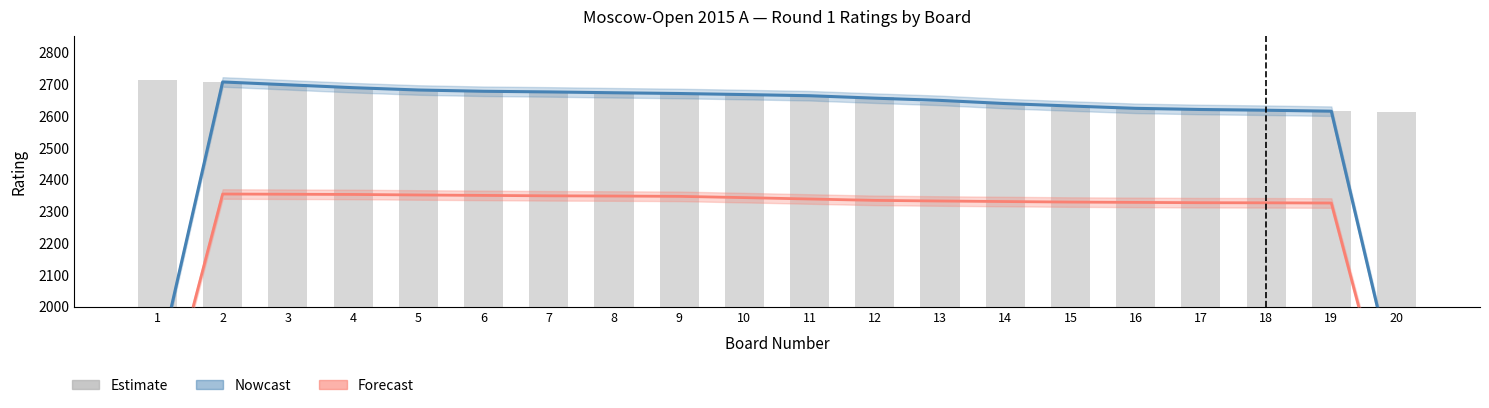

Read the White Rating (Nowcast) value at 8.

2672.7